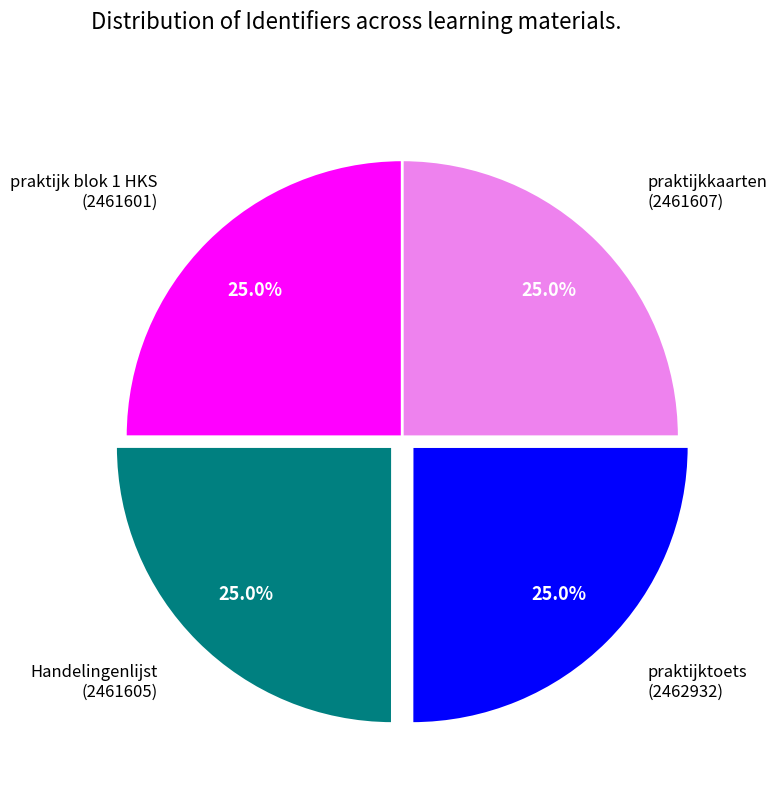

Count the number of slices in the pie.

4